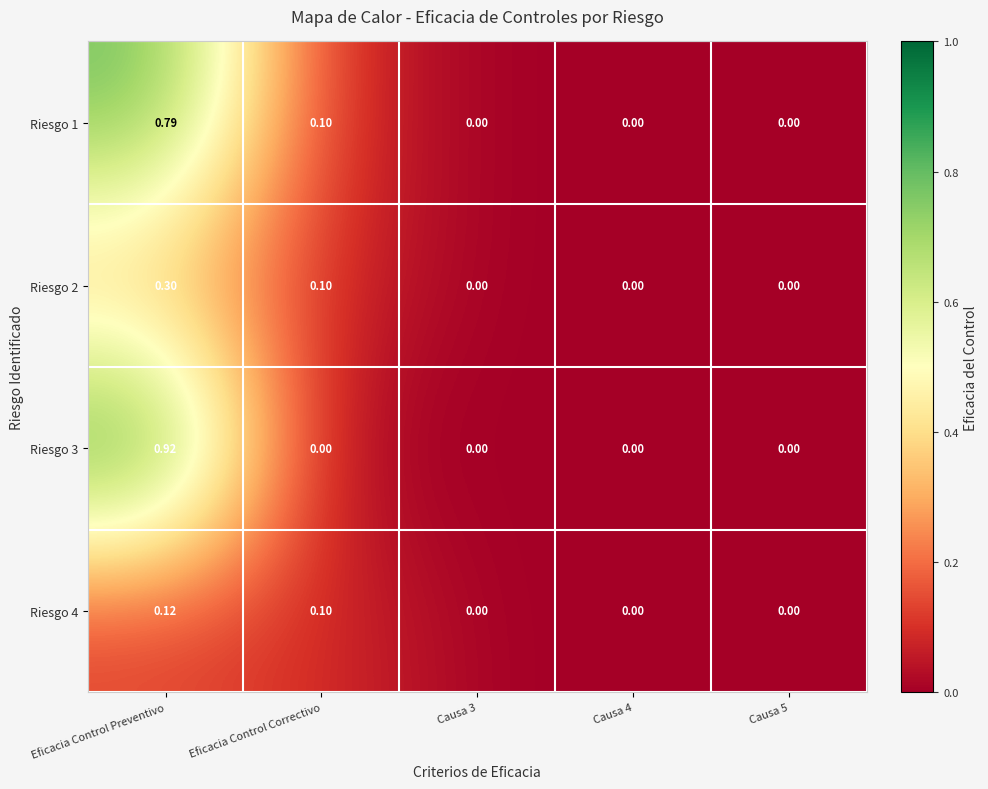

Which series has the largest total across all categories?

Riesgo 3